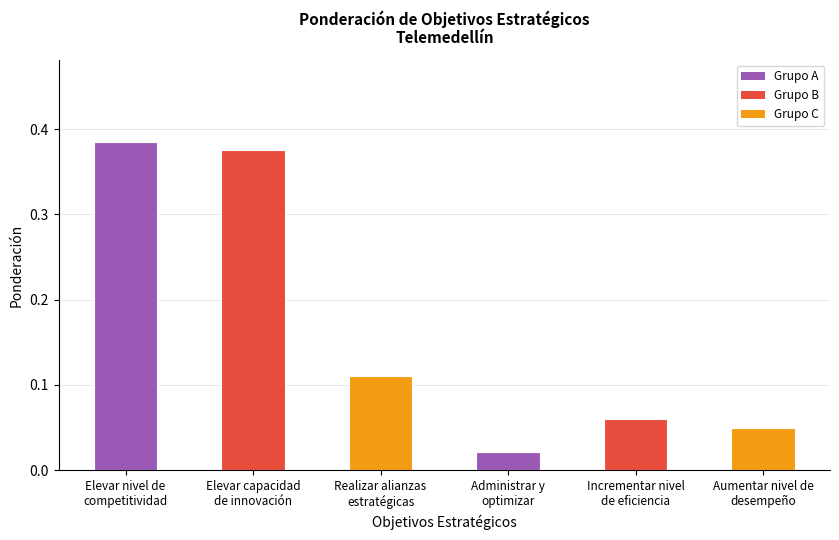

List the labels in order of value, largest first.

Elevar nivel de
competitividad, Elevar capacidad
de innovación, Realizar alianzas
estratégicas, Incrementar nivel
de eficiencia, Aumentar nivel de
desempeño, Administrar y
optimizar